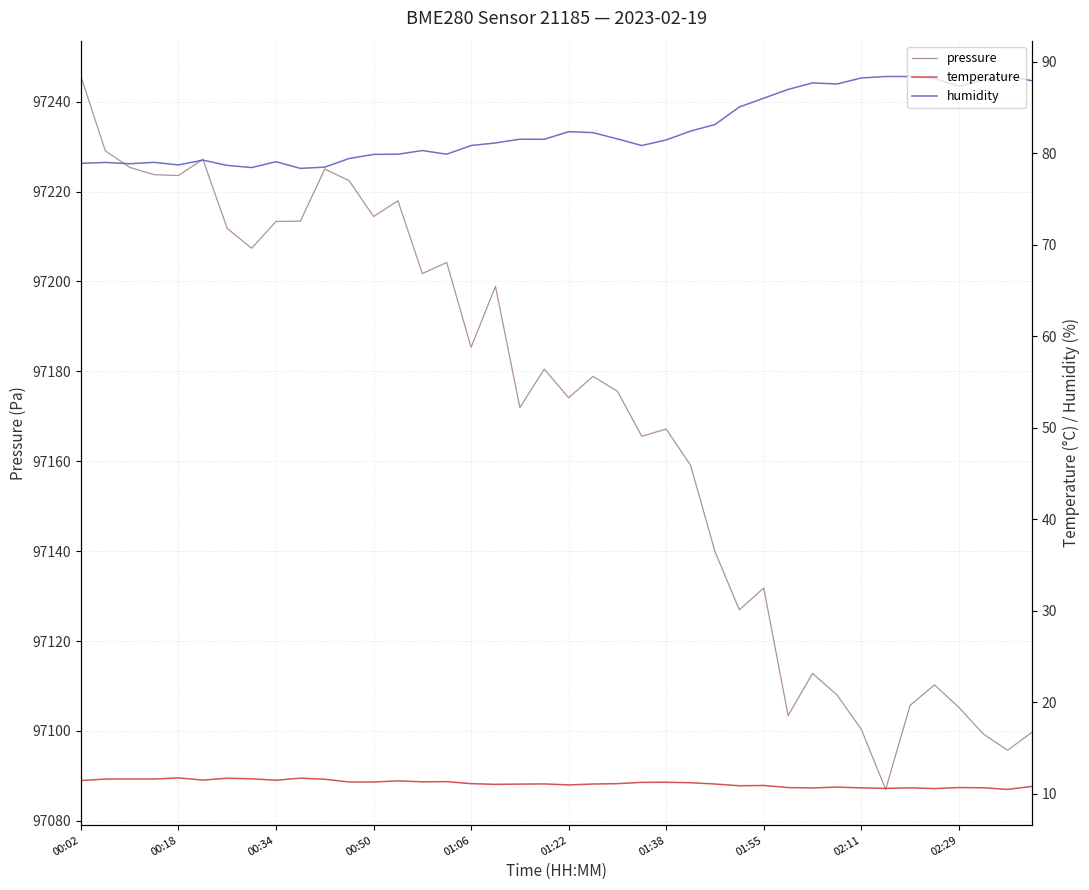

What is the lowest value of the temperature series?

10.5